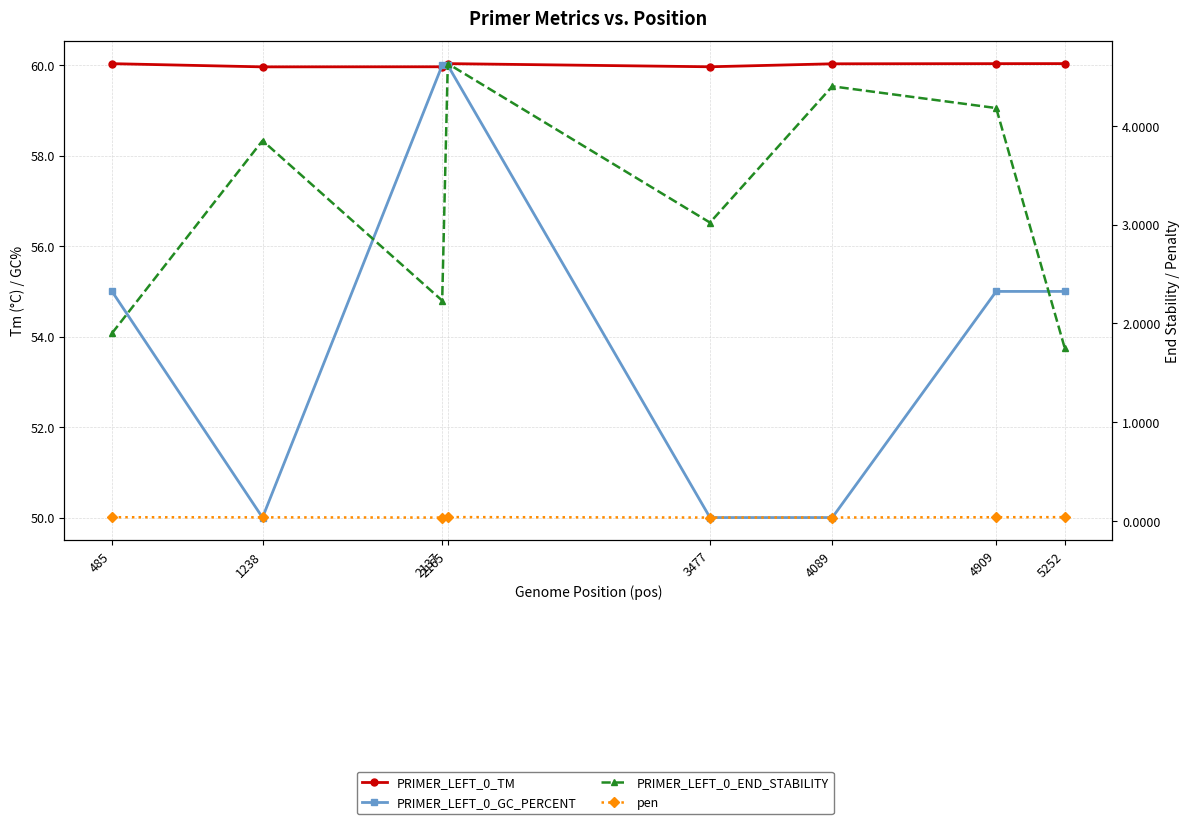

What is the spread (max minus min) of values at 2137?

60.0